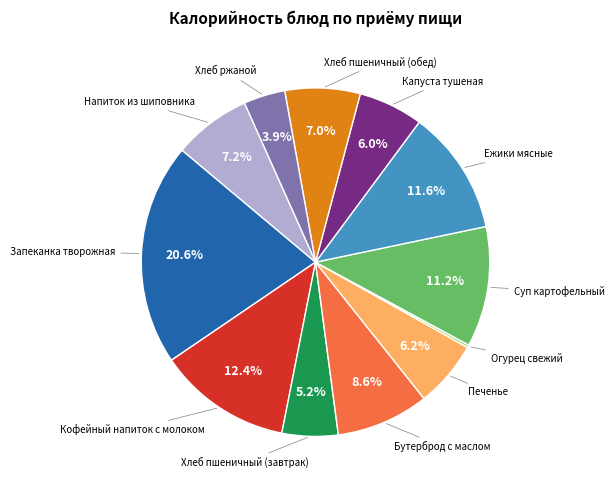

Does any single category account for the majority?

No